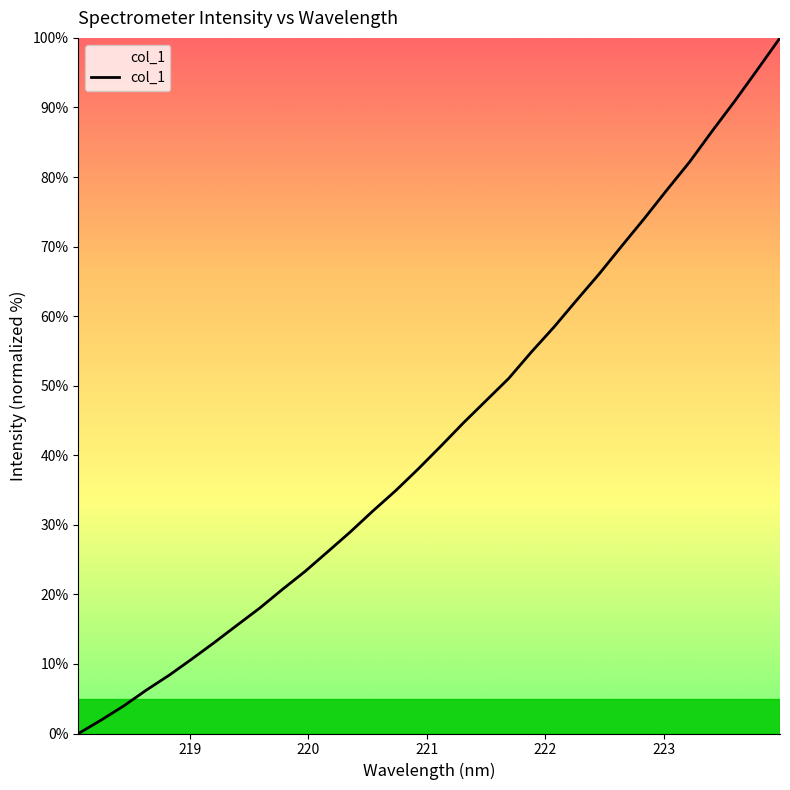

How many series are shown in this chart?

1